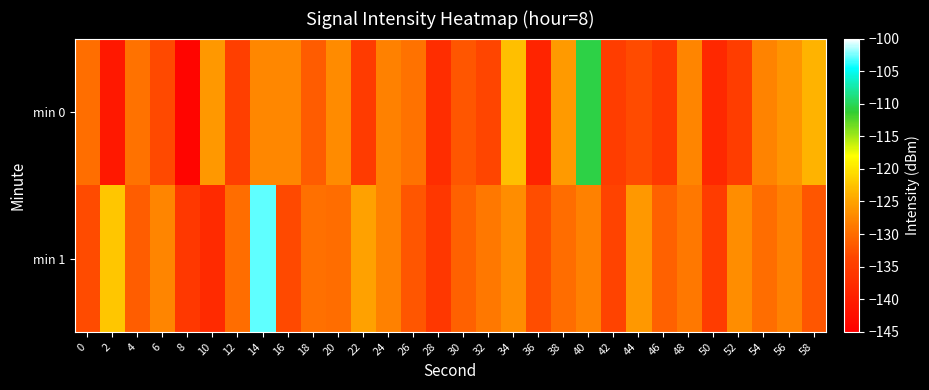

Rank the series at 22 from lowest to highest value.

min 0, min 1